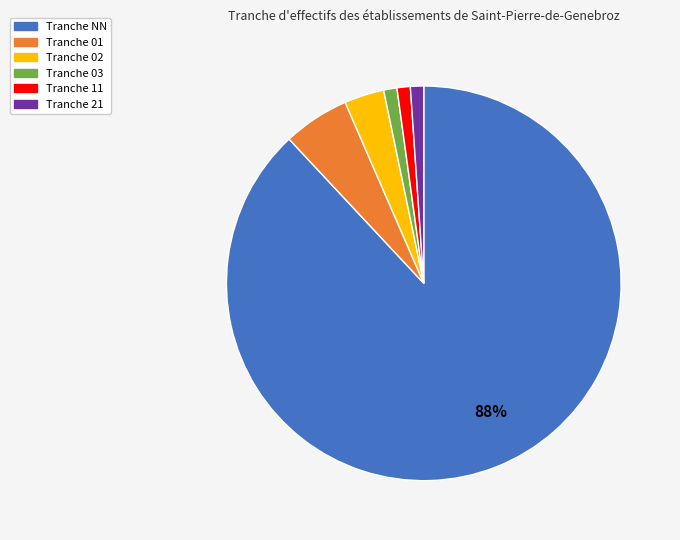

How many segments does this pie chart have?

6